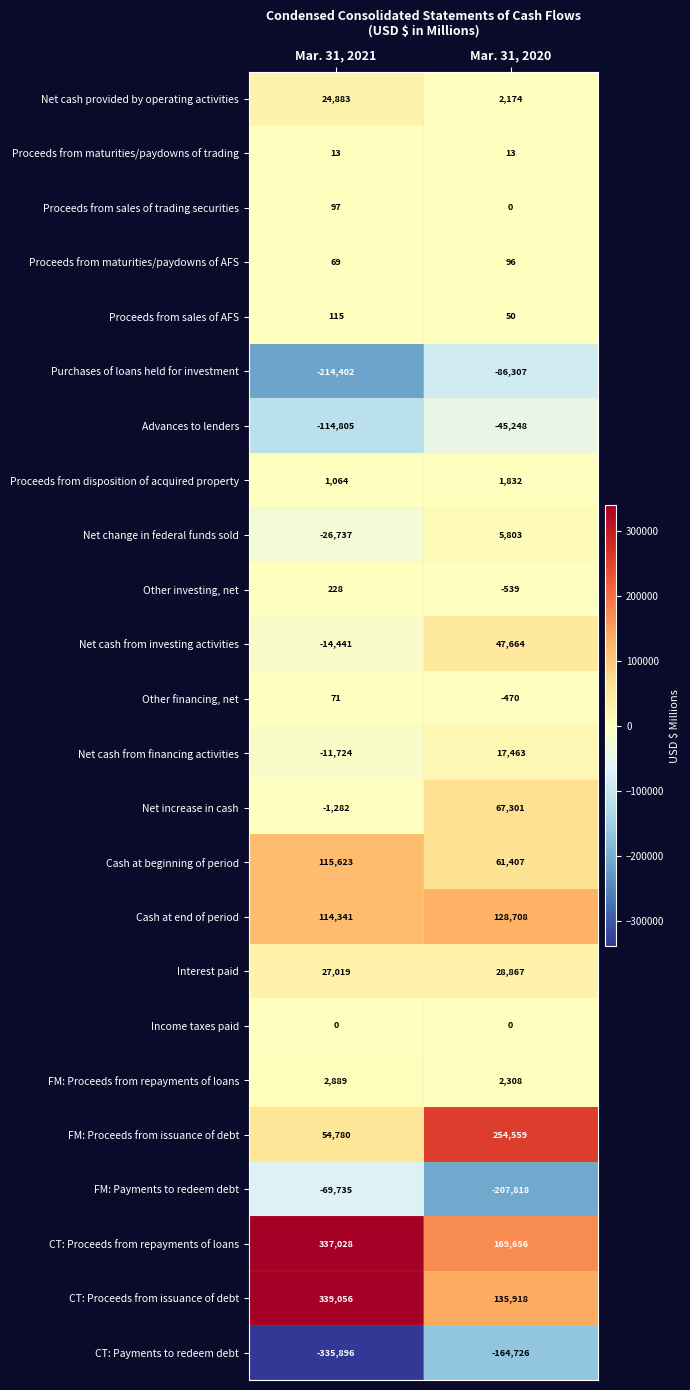

Which series has the largest range (max minus min)?

CT: Proceeds from issuance of debt